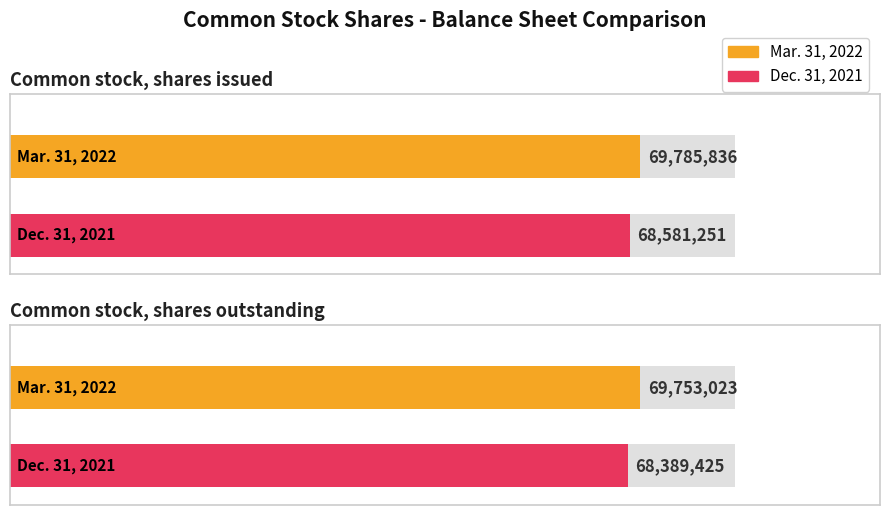

What is the average value of the Mar. 31, 2022 series?

69769430